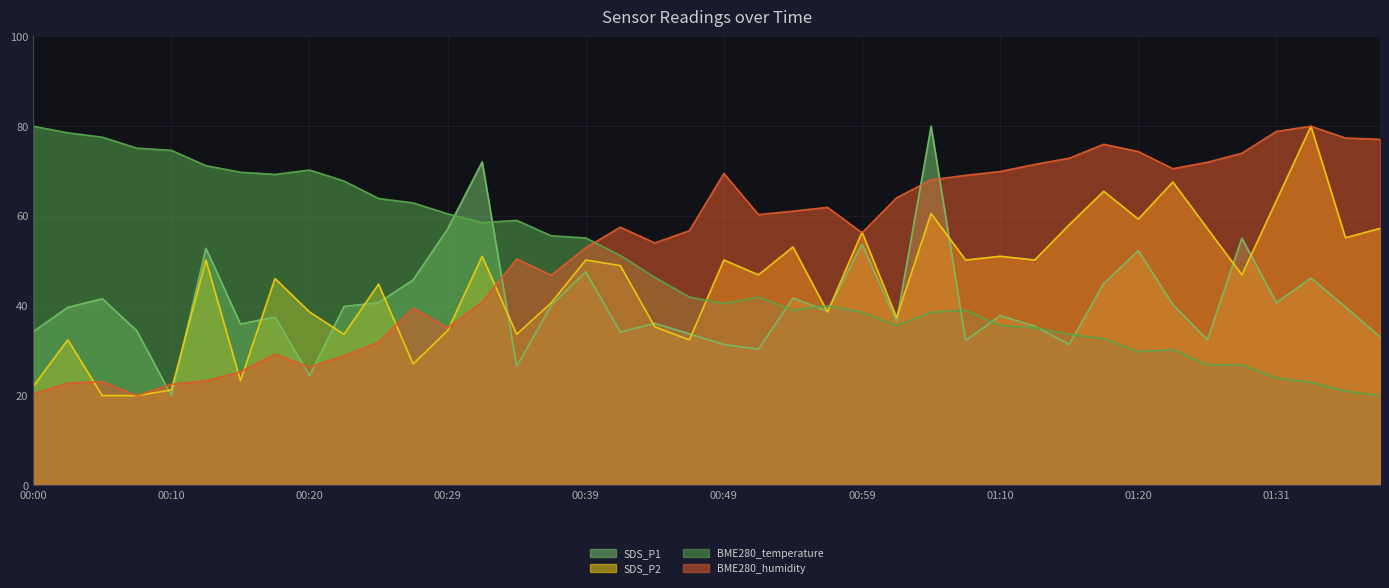

List the series in order of their overall mean, lowest first.

SDS_P1, SDS_P2, BME280_temperature, BME280_humidity